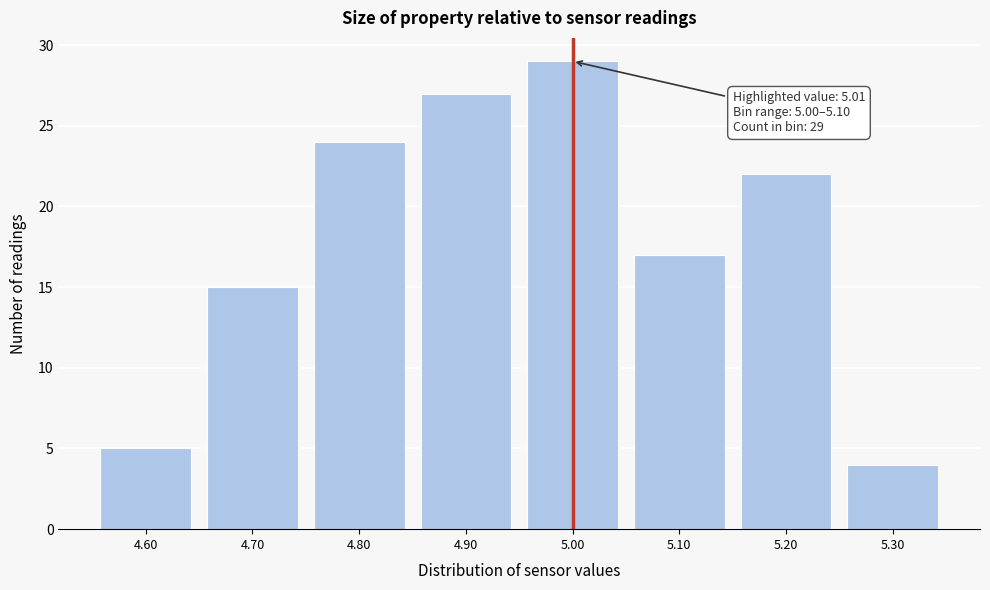

Reading right to left, list all the values displayed in this chart.

4	22	17	29	27	24	15	5